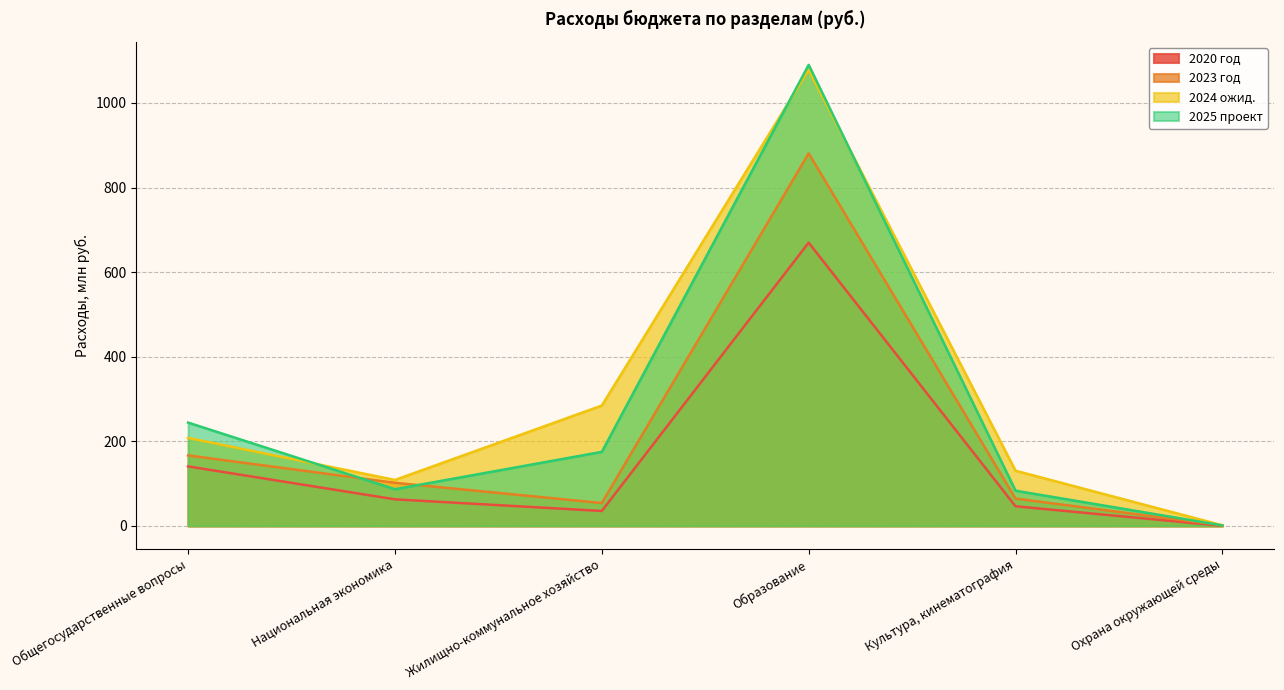

Which series ends up on top after the final intersection of 2023 год and 2025 проект?

2023 год